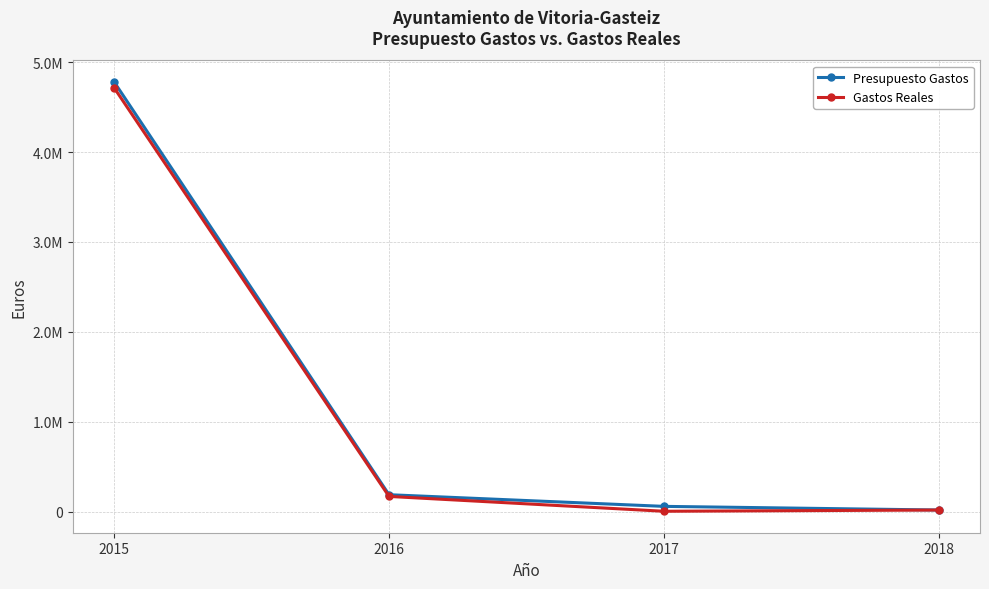

Does the chart have visible grid lines?

Yes